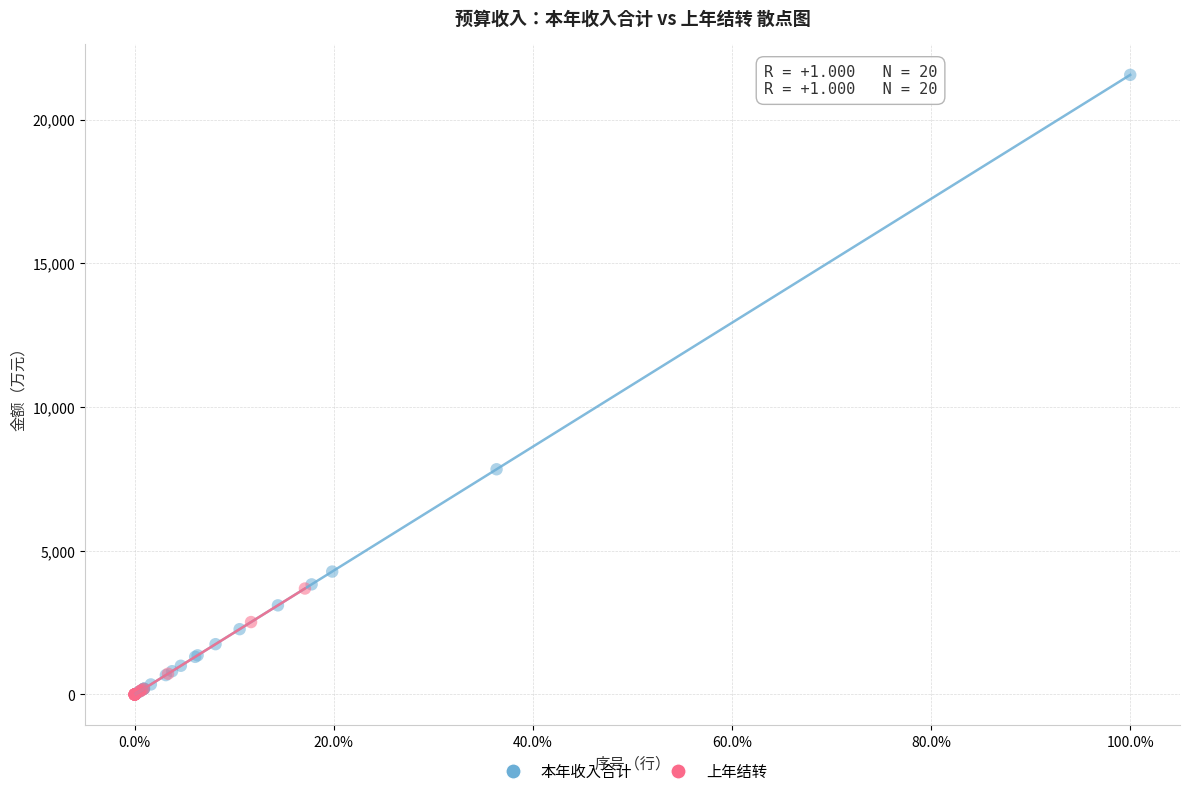

Which series contains the highest Y value?

本年收入合计